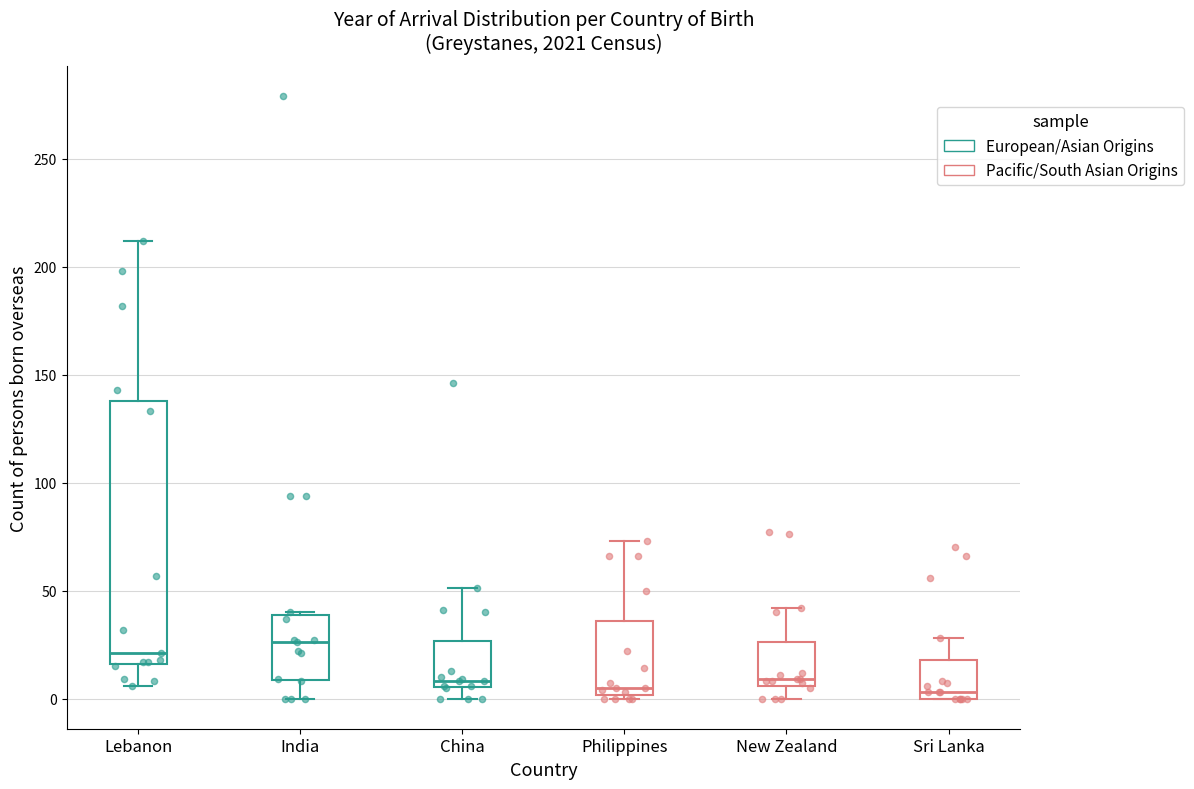

Reading left to right, transcribe this box plot: for each box, give where its median line is, the range the box spans, and where its two whiskers end, as read against the y-axis. The values are not printed on the chart, so give them approximately, as read against the axis.

Lebanon: median 20, box 15 to 140, whiskers 5 to 210
India: median 25, box 10 to 40, whiskers 0 to 40
China: median 10, box 5 to 25, whiskers 0 to 50
Philippines: median 5, box 0 to 35, whiskers 0 to 75
New Zealand: median 10, box 5 to 25, whiskers 0 to 40
Sri Lanka: median 5, box 0 to 20, whiskers 0 to 30